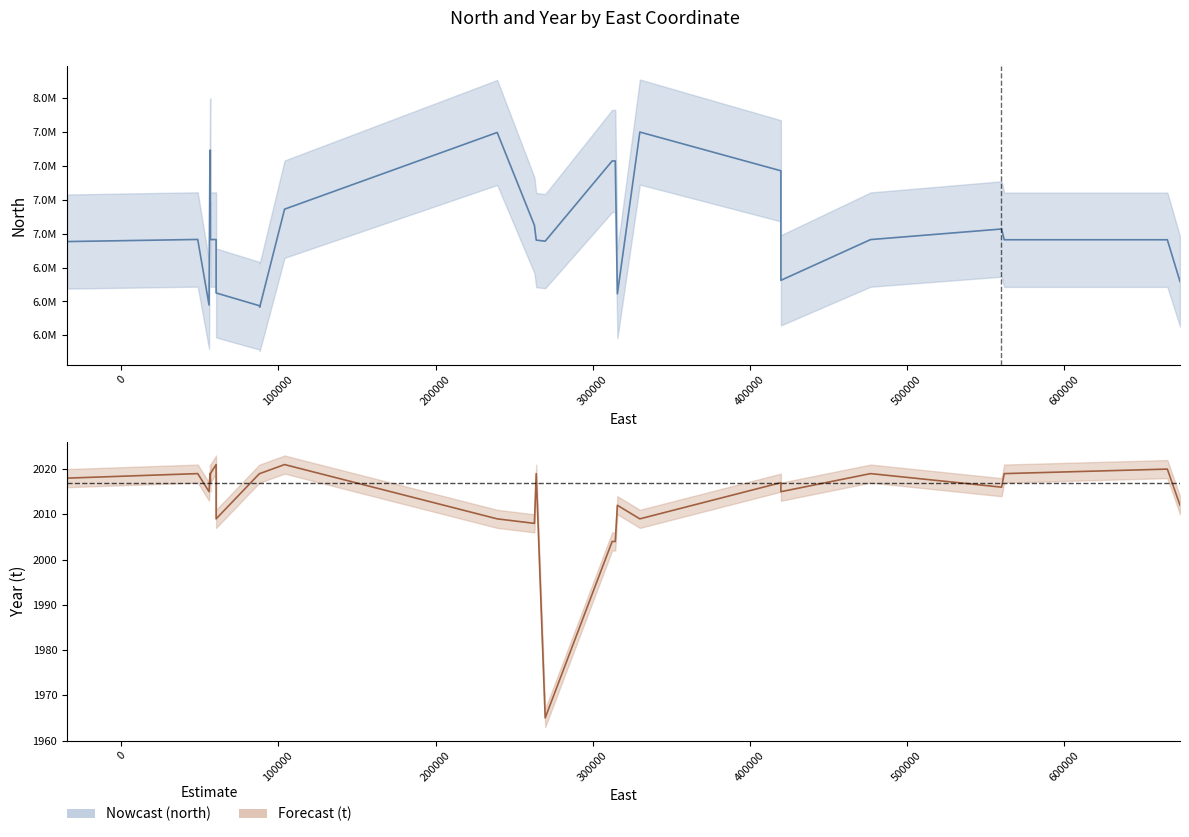

The north series shows 13369971 at 11. True or false?

False